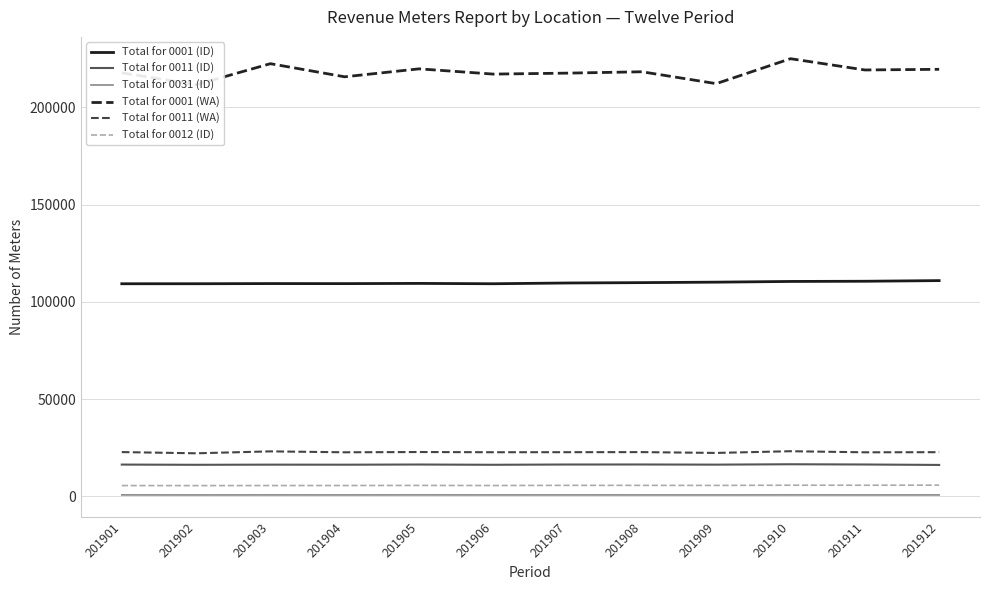

True or false: Total for 0001 (WA) has a value of 123807 at 201907.

False